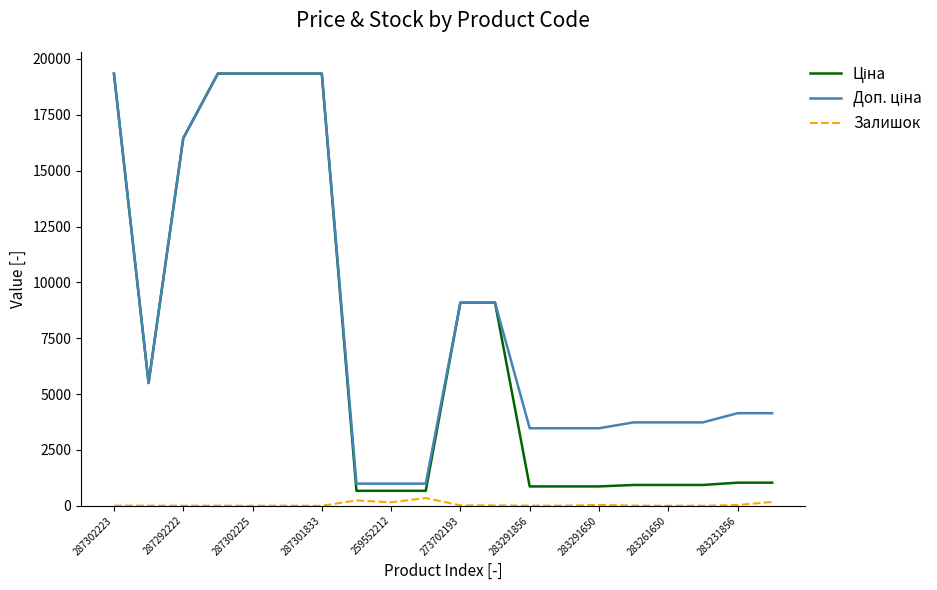

What is the maximum value shown in the chart?

19343.1